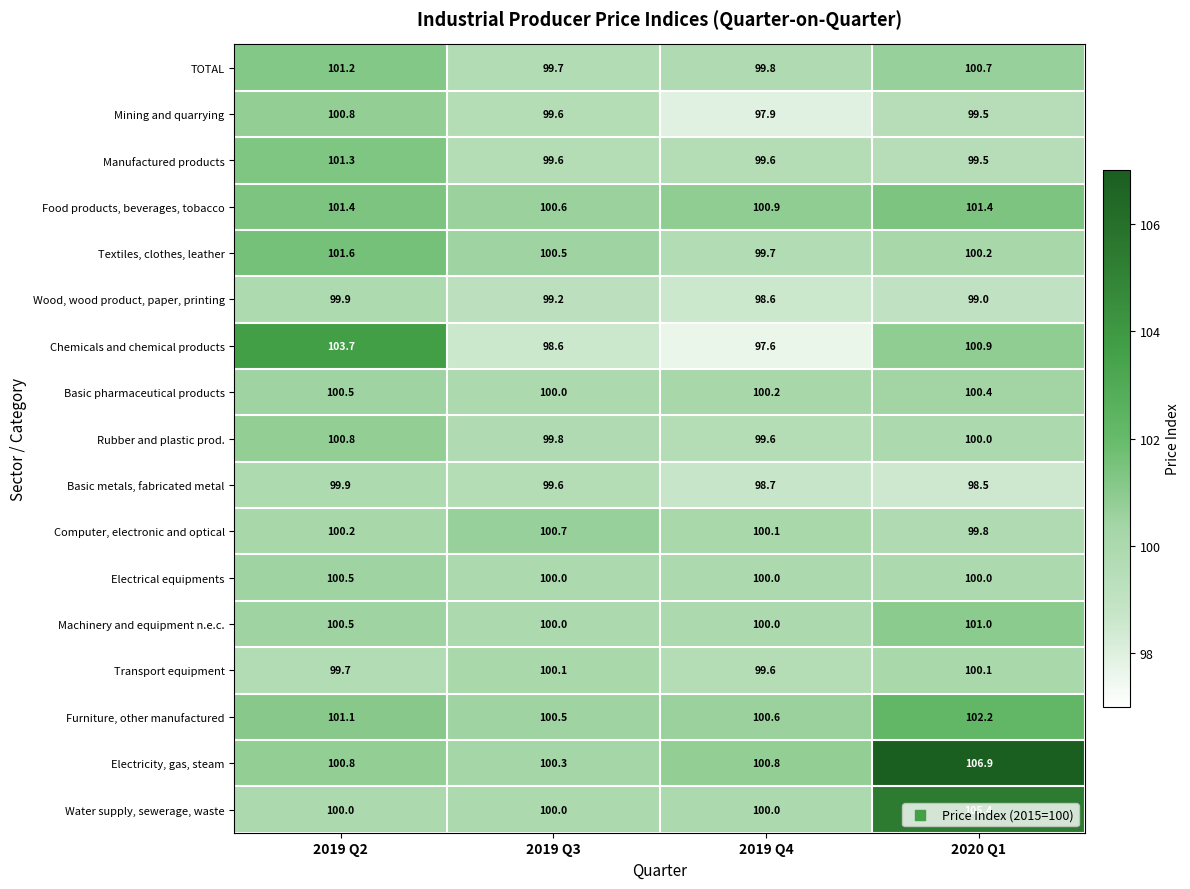

What is the sum of the Textiles, clothes, leather values at 2019 Q4 and 2020 Q1?

199.9